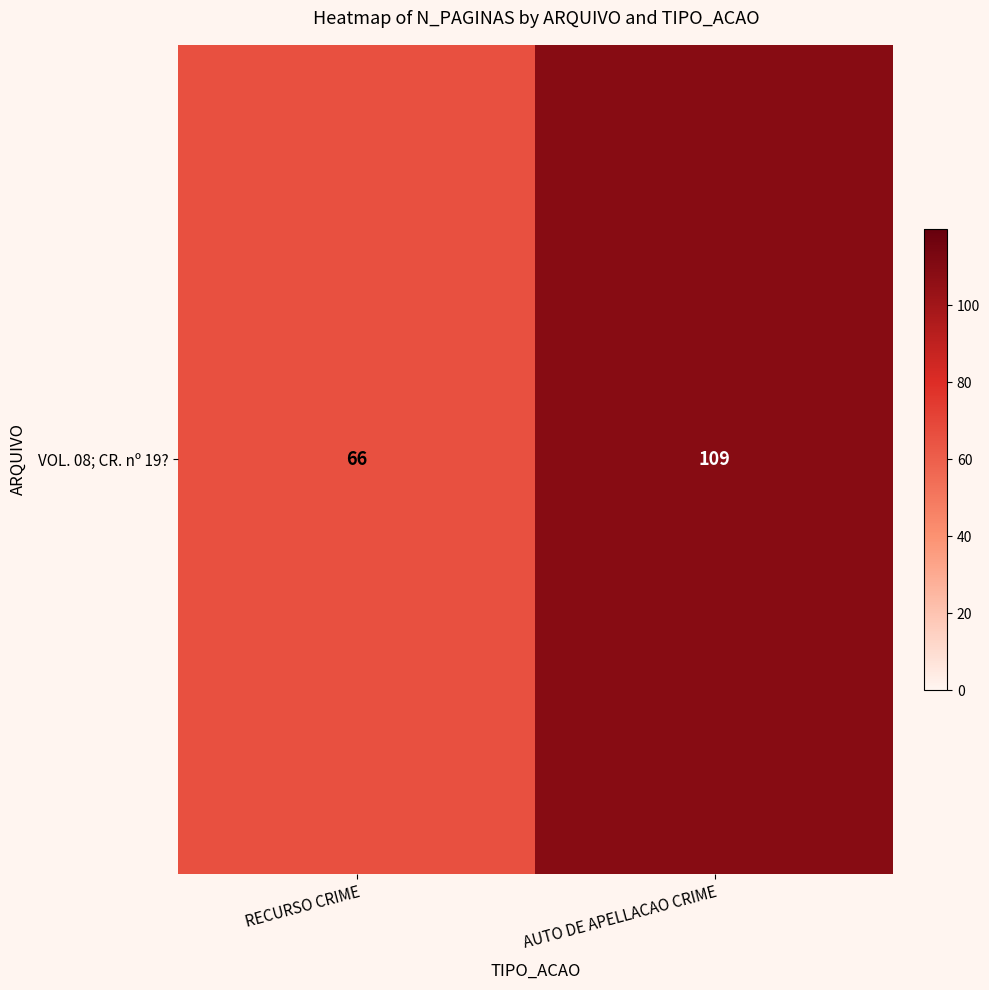

True or false: the data shows 109 at AUTO DE APELLACAO CRIME.

True